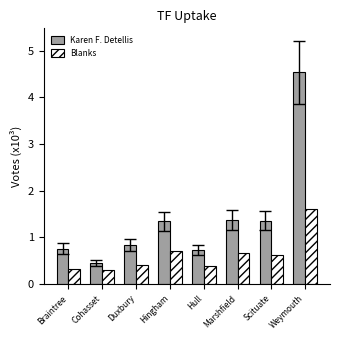

Does the chart contain stacked bars?

No